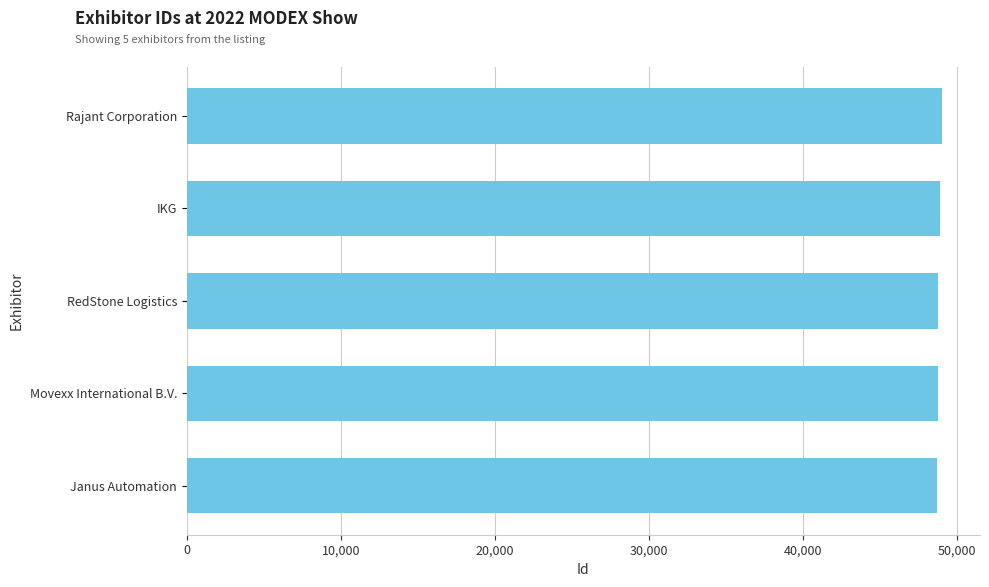

How many bars are there in total?

5